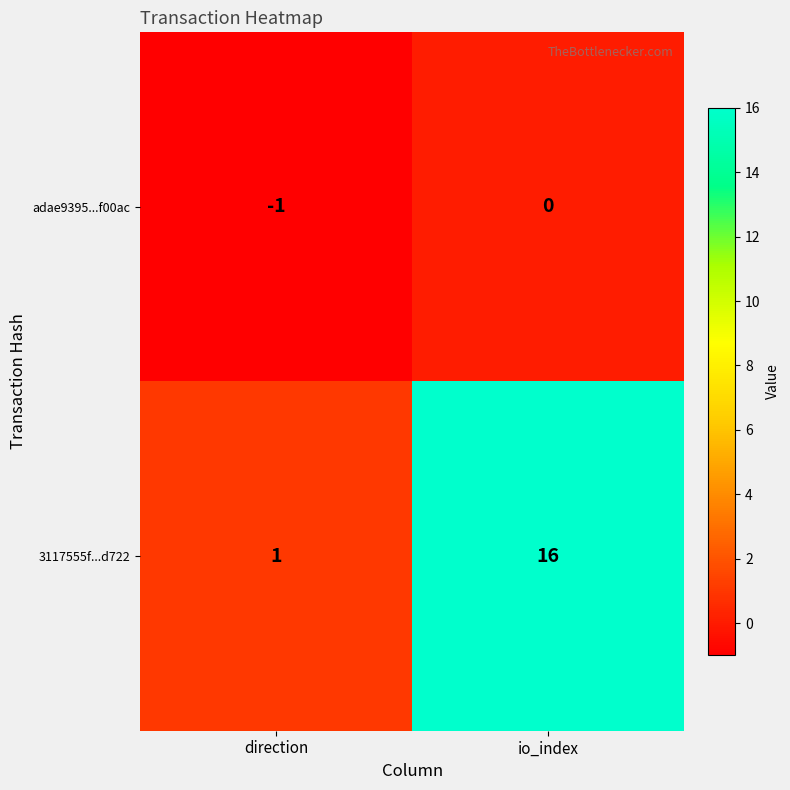

The adae9395...f00ac series shows -2 at direction. True or false?

False